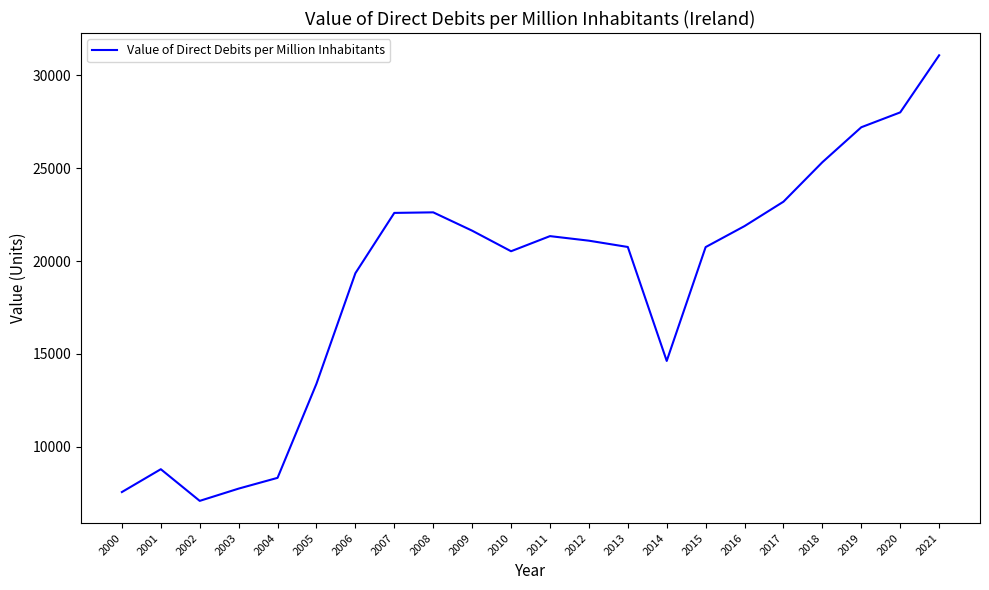

What is the change in value from 2004 to 2007?

+14255.3